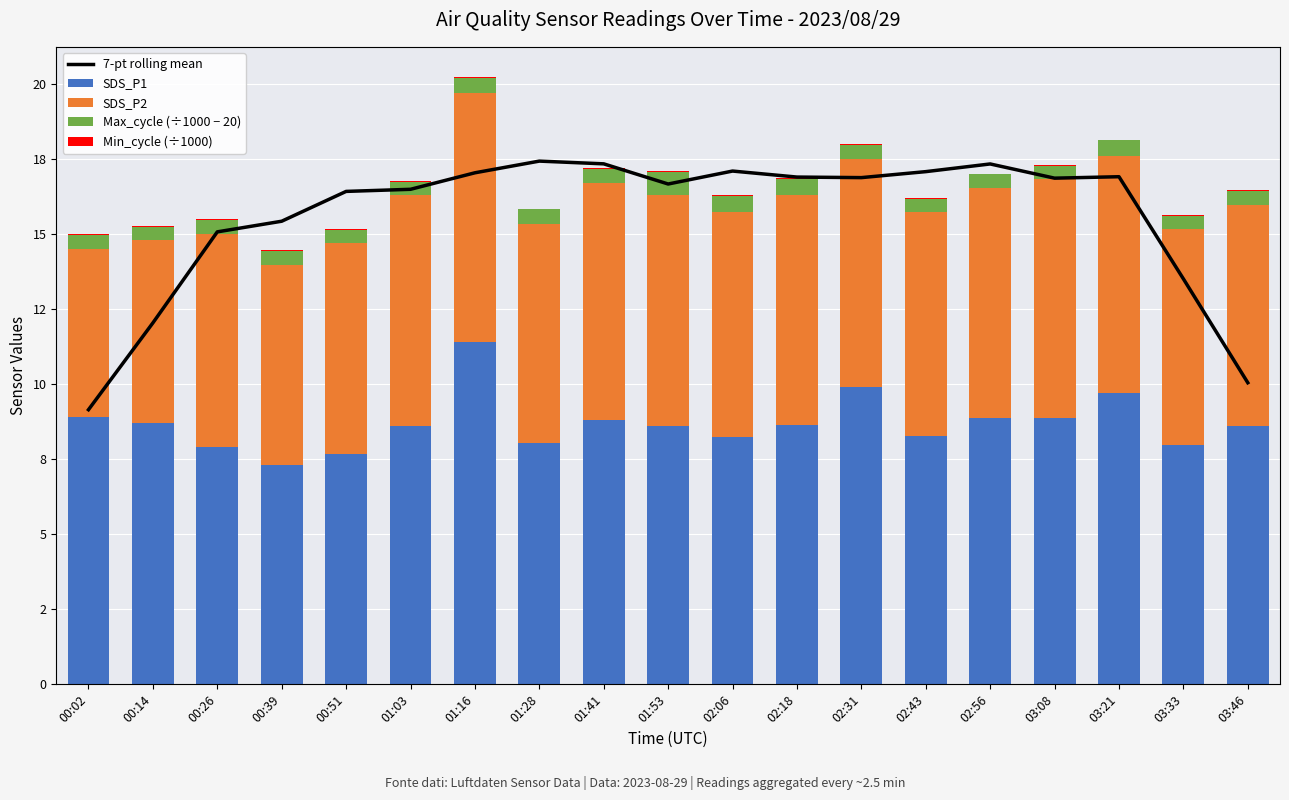

Is the value of SDS_P2 at 00:02 greater than the value of Min_cycle (÷1000) at 00:39?

Yes